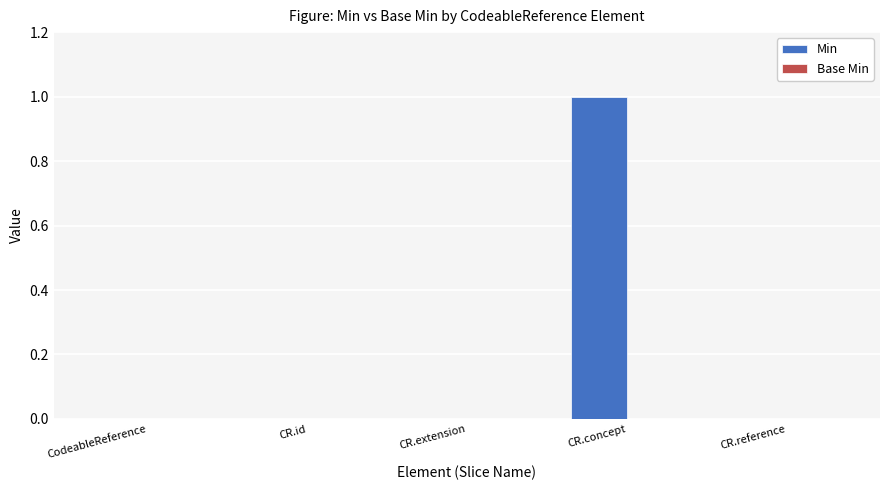

The chart shows a value of 0 at CR.extension. True or false?

True